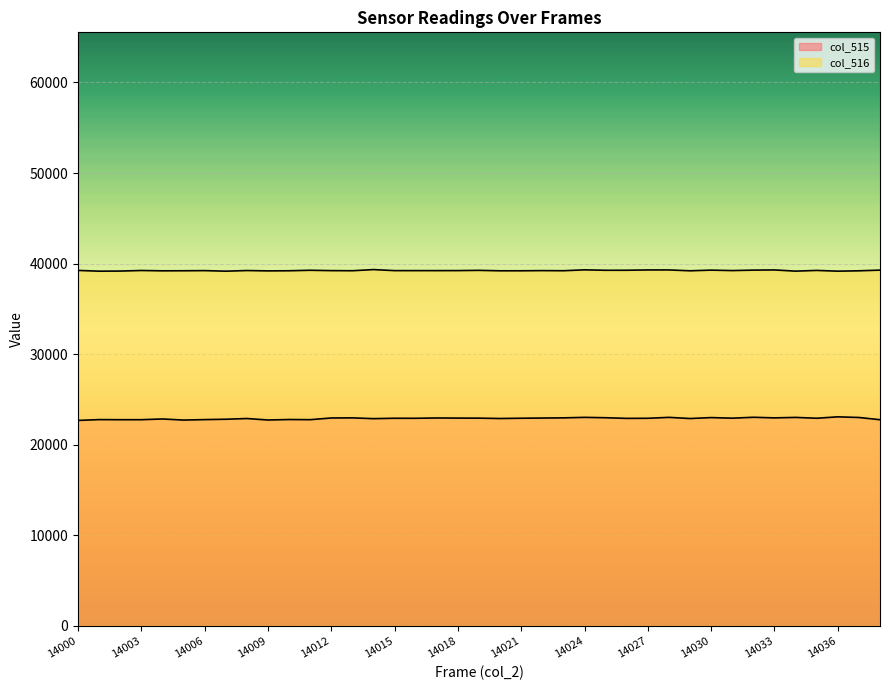

What is the spread (max minus min) of values at 14029?

16308